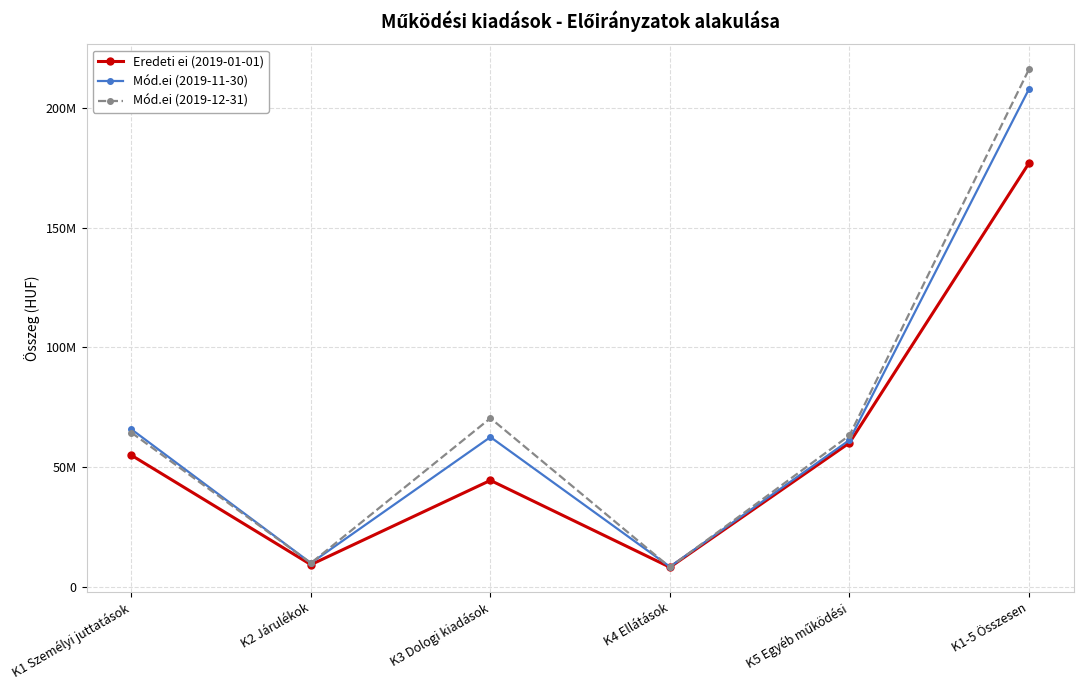

Is the value of Mód.ei (2019-12-31) at K4 Ellátások greater than the value of Eredeti ei (2019-01-01) at K1-5 Összesen?

No